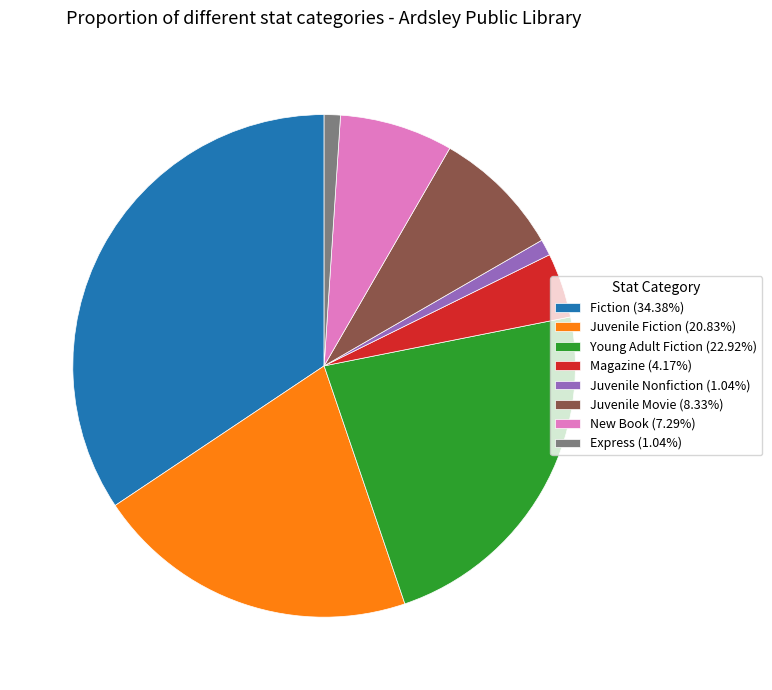

Does Young Adult Fiction (22.92%) account for over 50% of the chart?

No